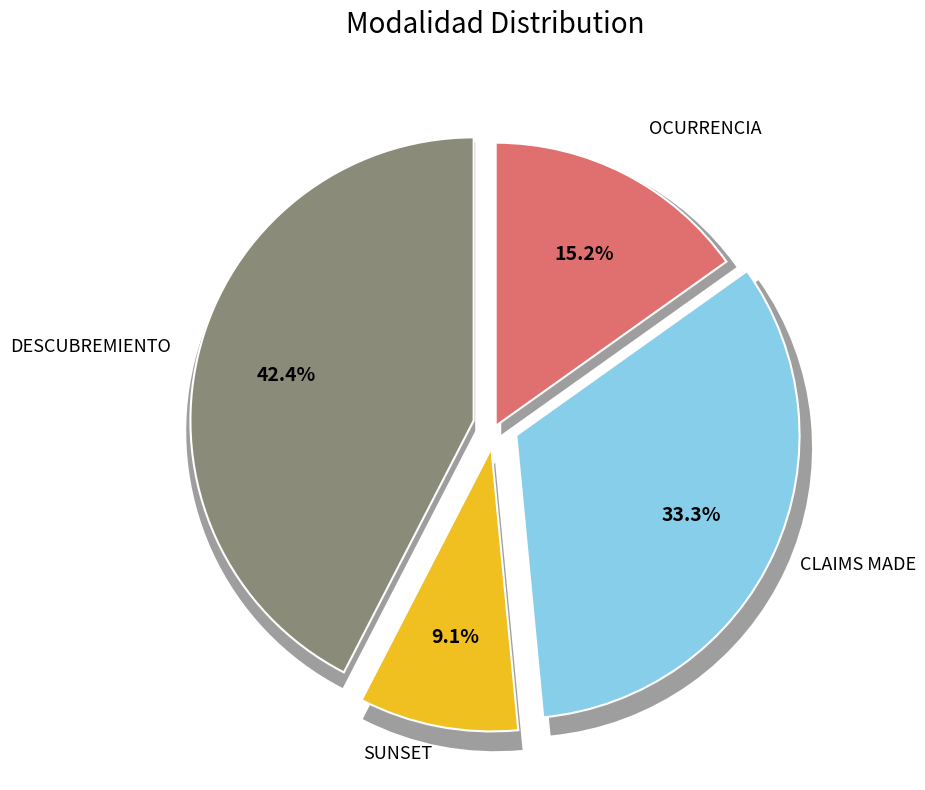

To the nearest percent, what is the combined percentage of OCURRENCIA and DESCUBREMIENTO?

58%